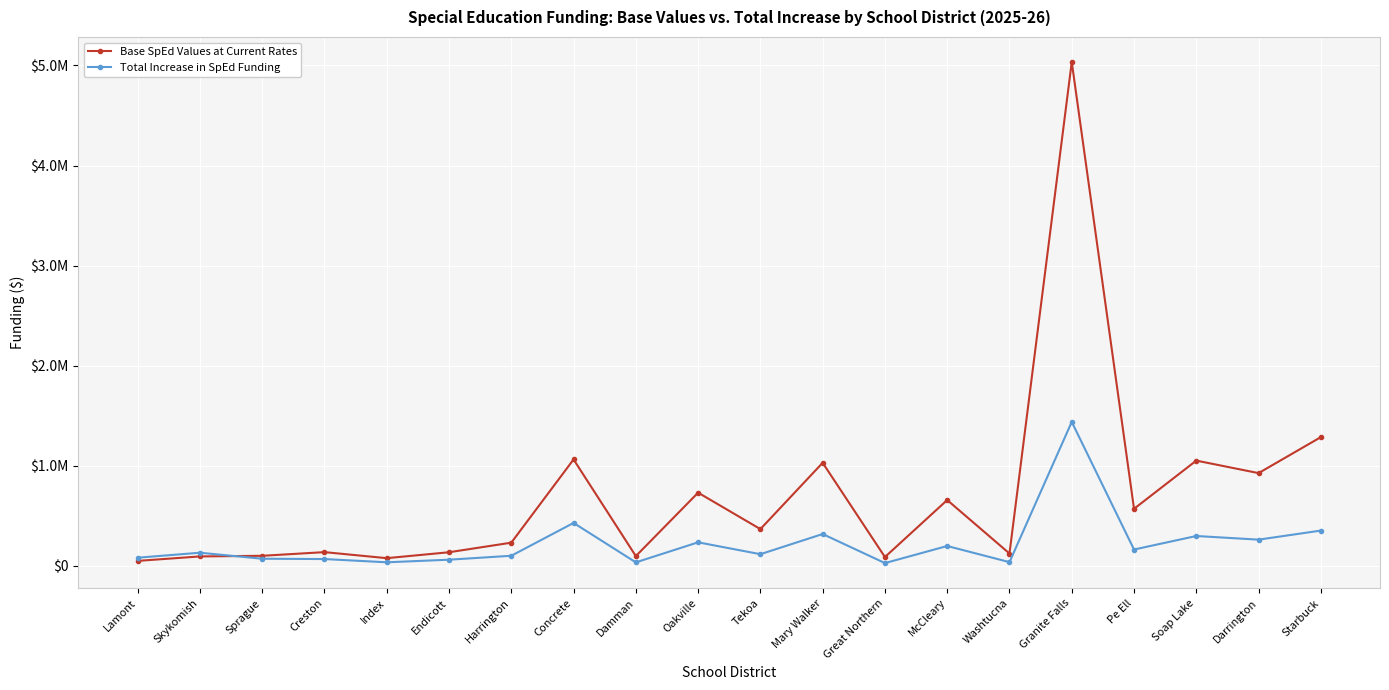

What is the sum of the Base SpEd Values at Current Rates values at McCleary and Tekoa?

1021823.0